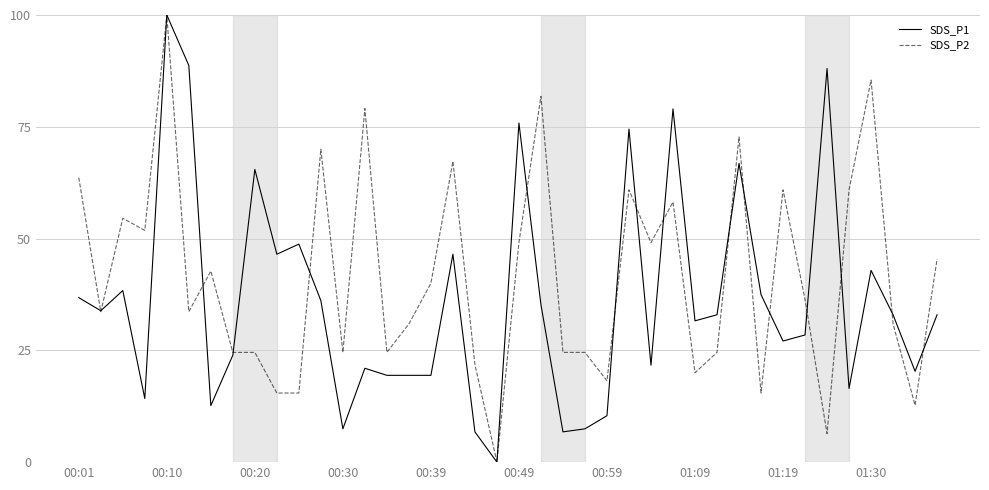

What is the difference between the maximum and second lowest values in the SDS_P2 series?

93.6